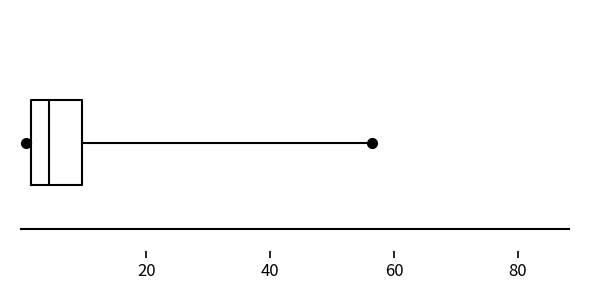

Where does the right whisker of the box end on the x-axis? The values are not printed on the chart, so give them approximately, as read against the axis.

56